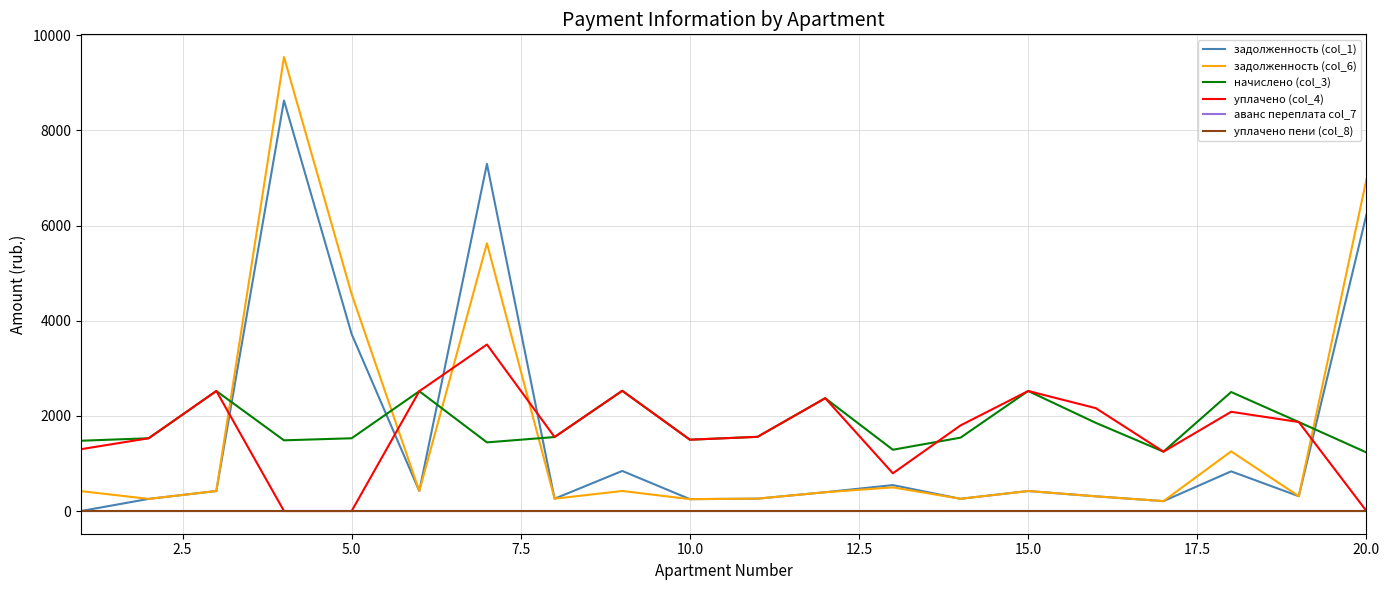

What is the maximum value for уплачено (col_4)?

3500.0